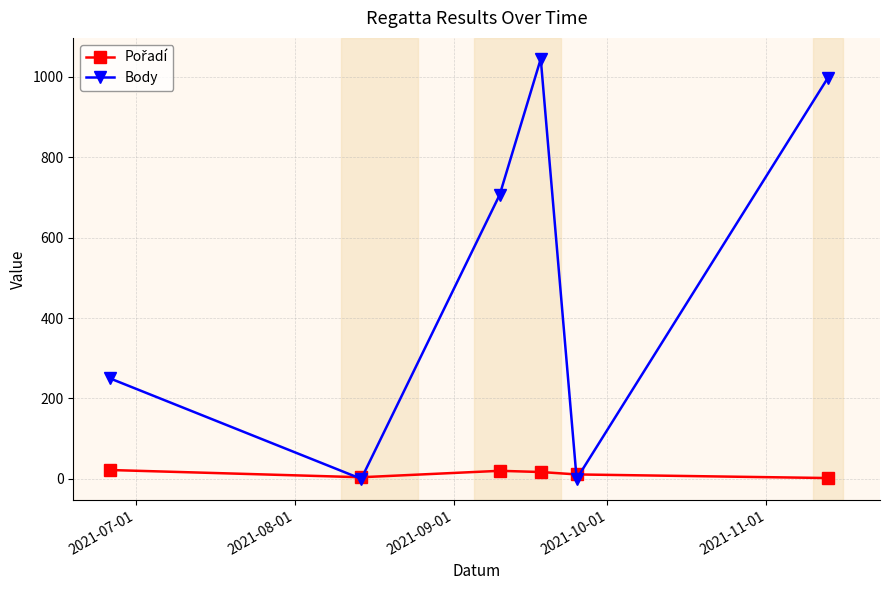

True or false: Body has more than 1 points higher than both neighbors.

False